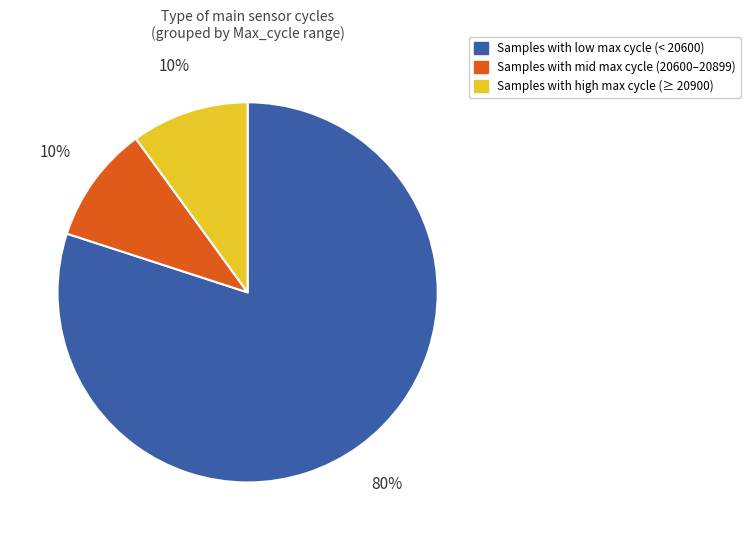

Is there any slice that represents more than half of the pie?

Yes